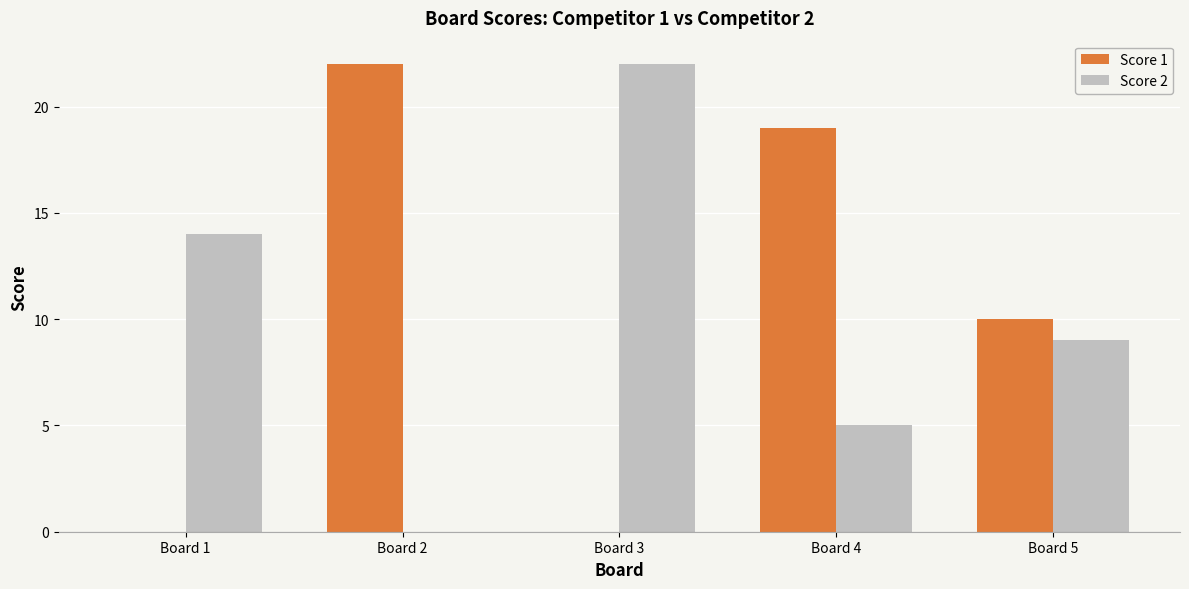

The Score 1 series shows -11 at Board 3. True or false?

False